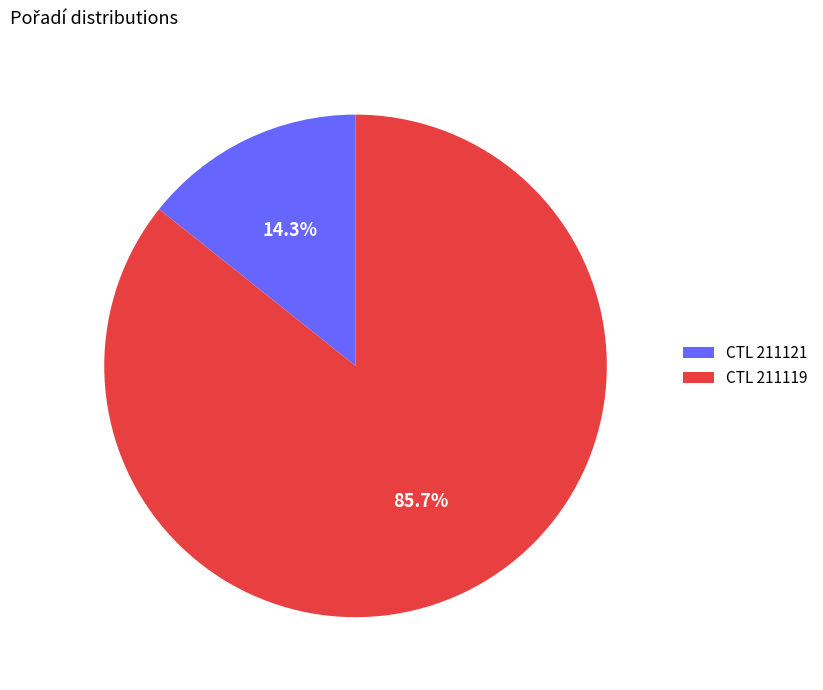

Which slice is the smallest?

CTL 211121